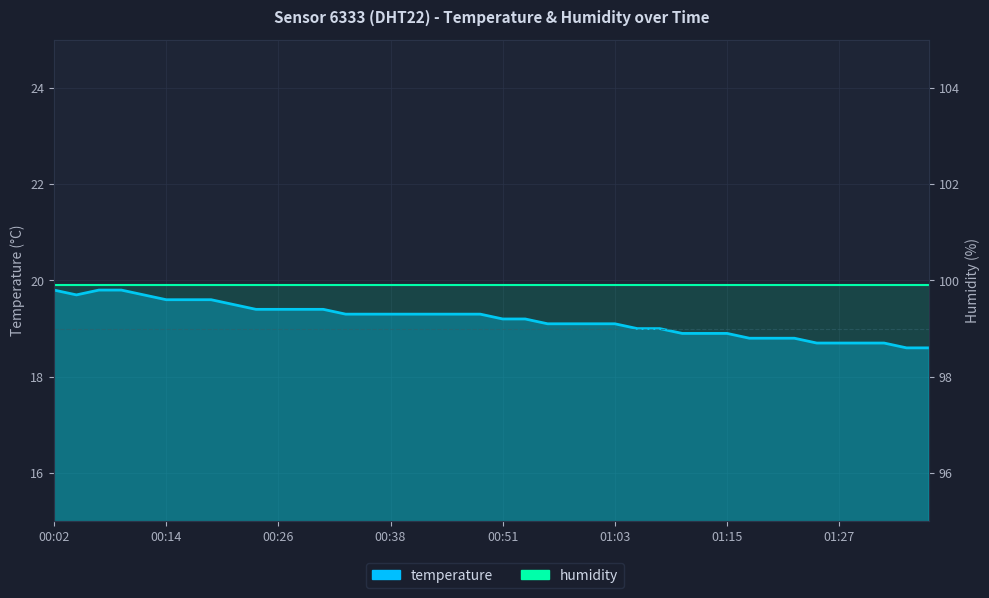

What is the label of the 10th point from the right?

01:15